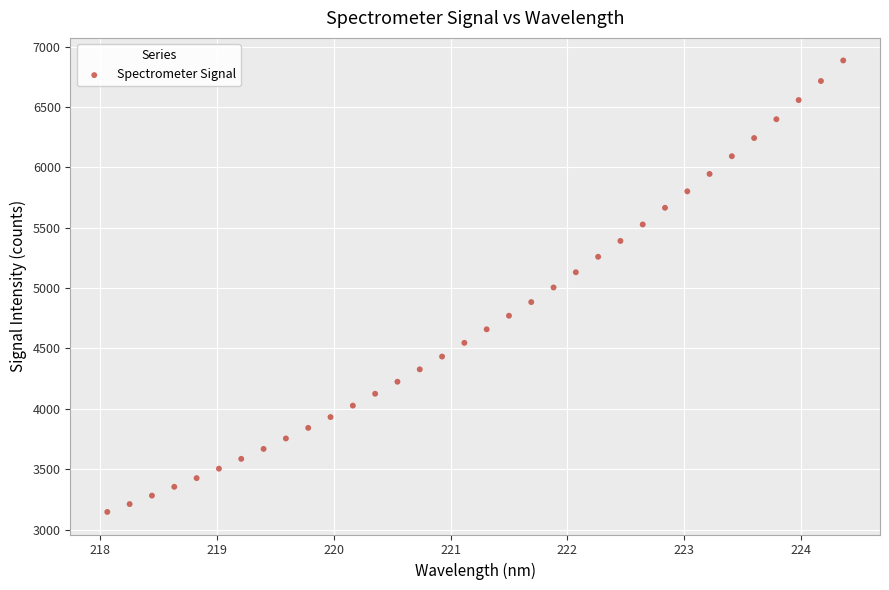

What is the range of X values (max minus min)?

6.3